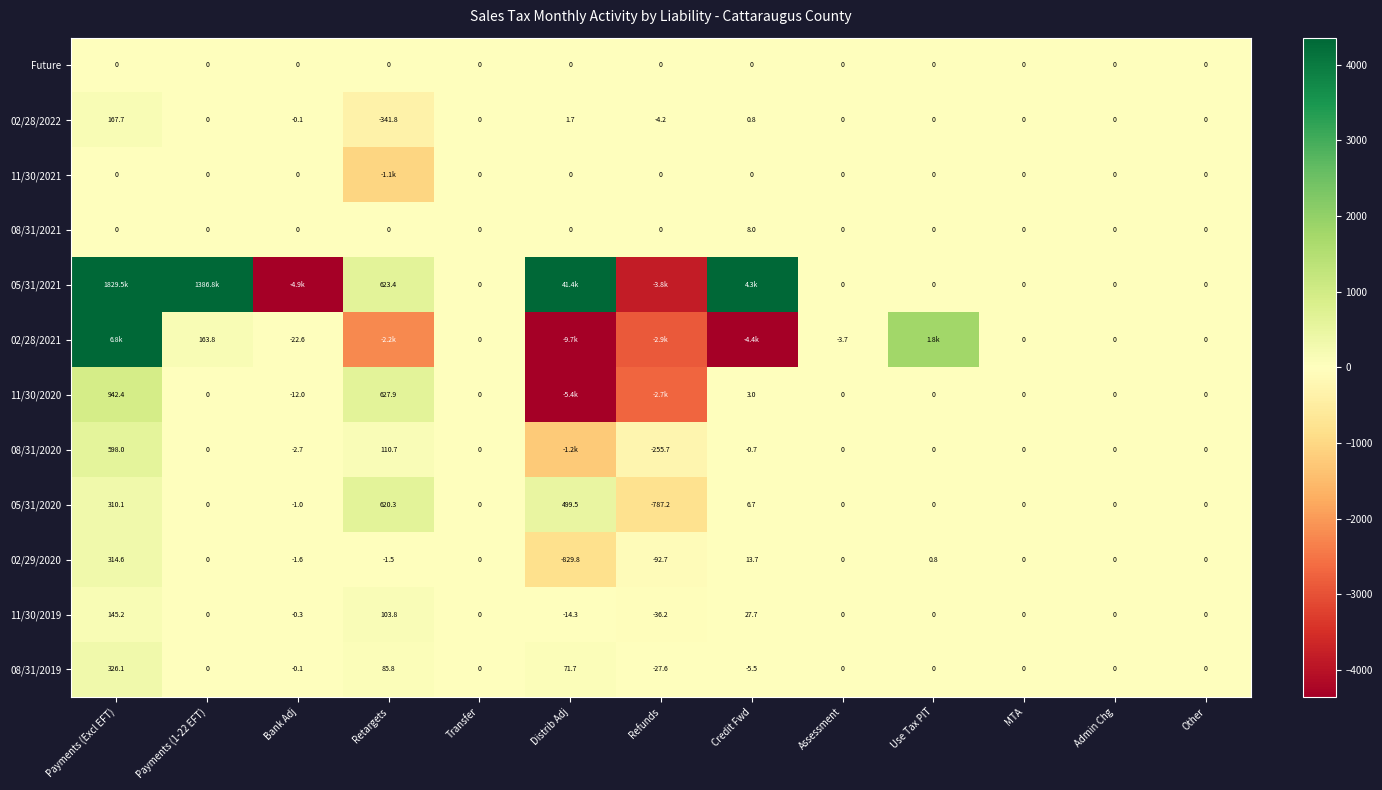

Which series has the largest range (max minus min)?

05/31/2021